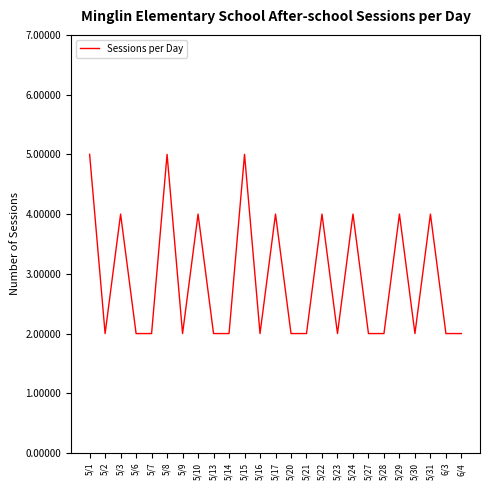

True or false: the data shows 7 at 5/8.

False